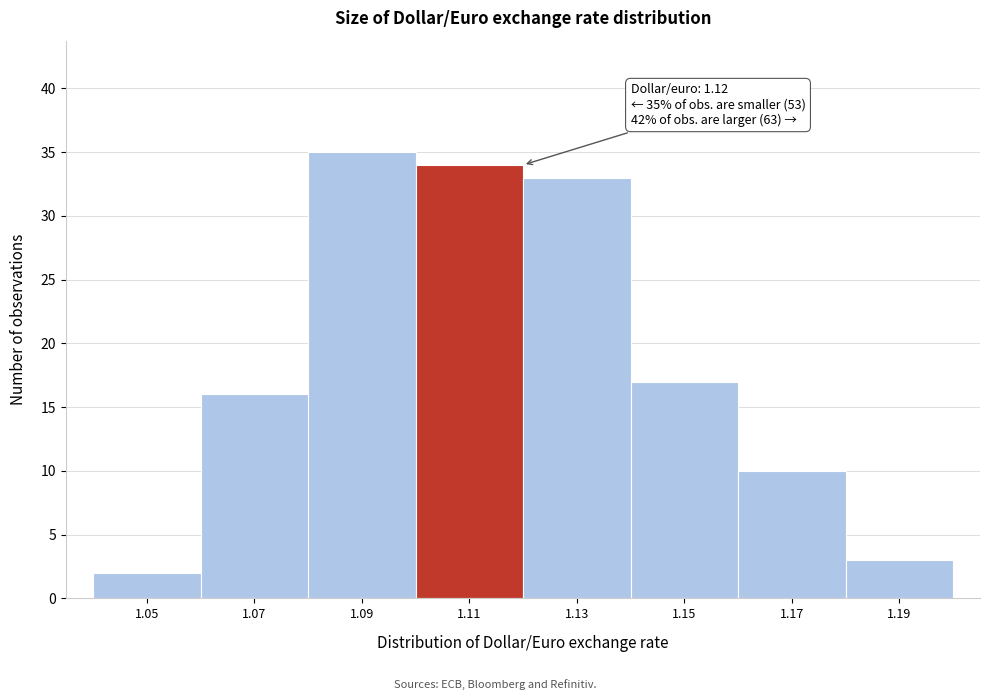

Reading left to right, what are all the values shown in this chart?

1.05=2	1.07=16	1.09=35	1.11=34	1.13=33	1.15=17	1.17=10	1.19=3